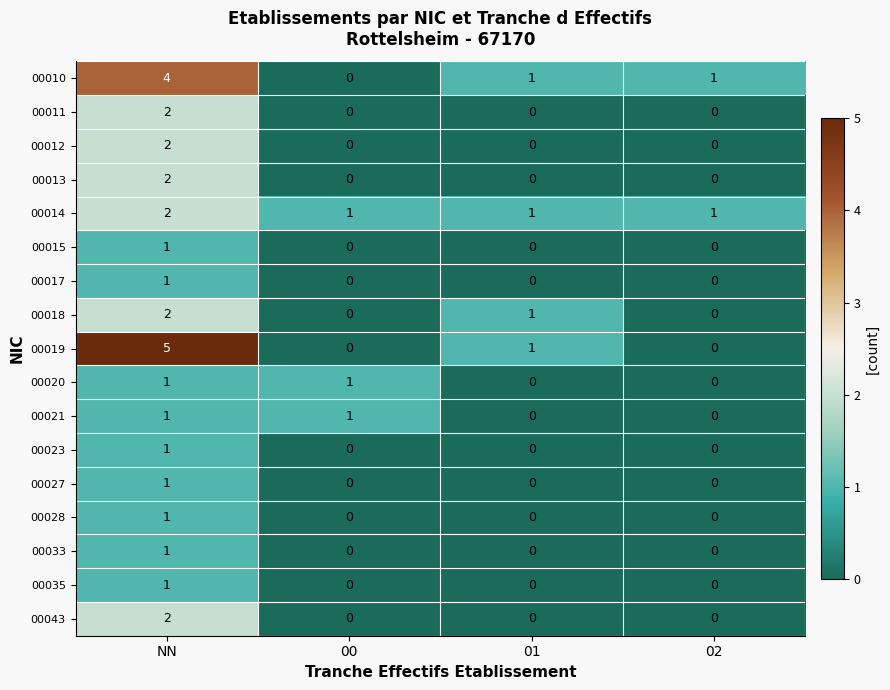

What is the total value across all series at 01?

4